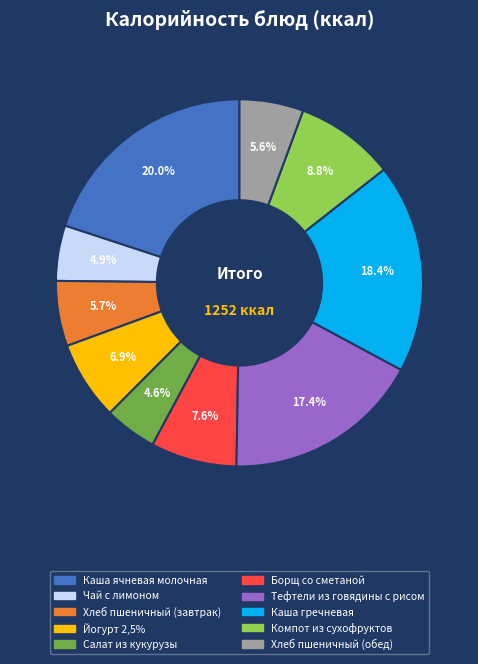

What is the largest slice in the pie chart?

Каша ячневая молочная